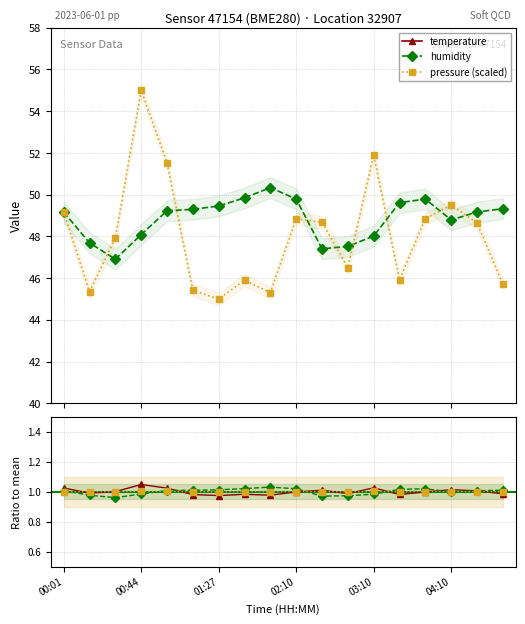

True or false: pressure ratio and pressure (scaled) cross at least once.

False